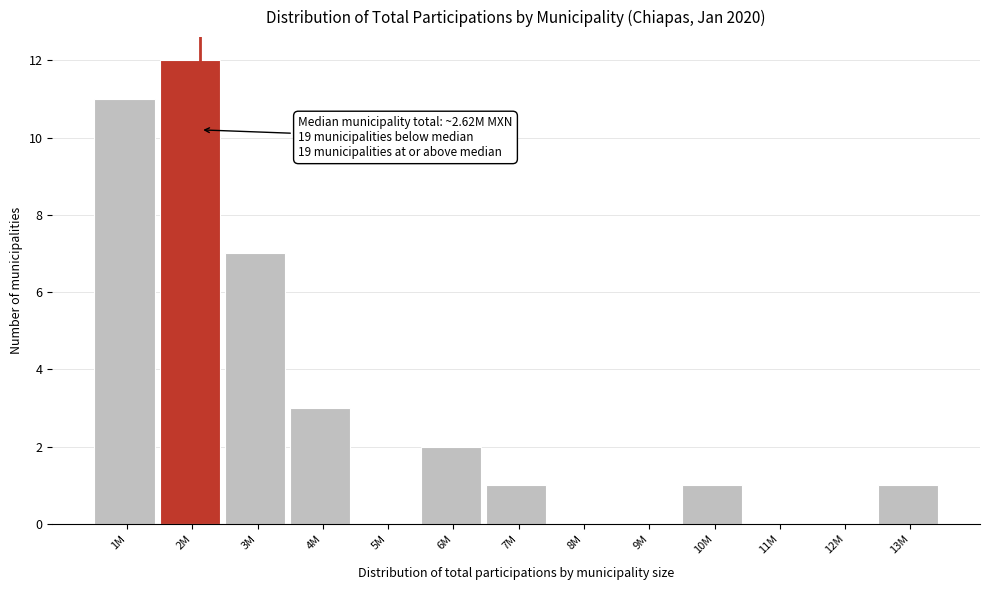

Reading left to right, extract all data points from this chart.

1M=11	2M=12	3M=7	4M=3	5M=0	6M=2	7M=1	8M=0	9M=0	10M=1	11M=0	12M=0	13M=1